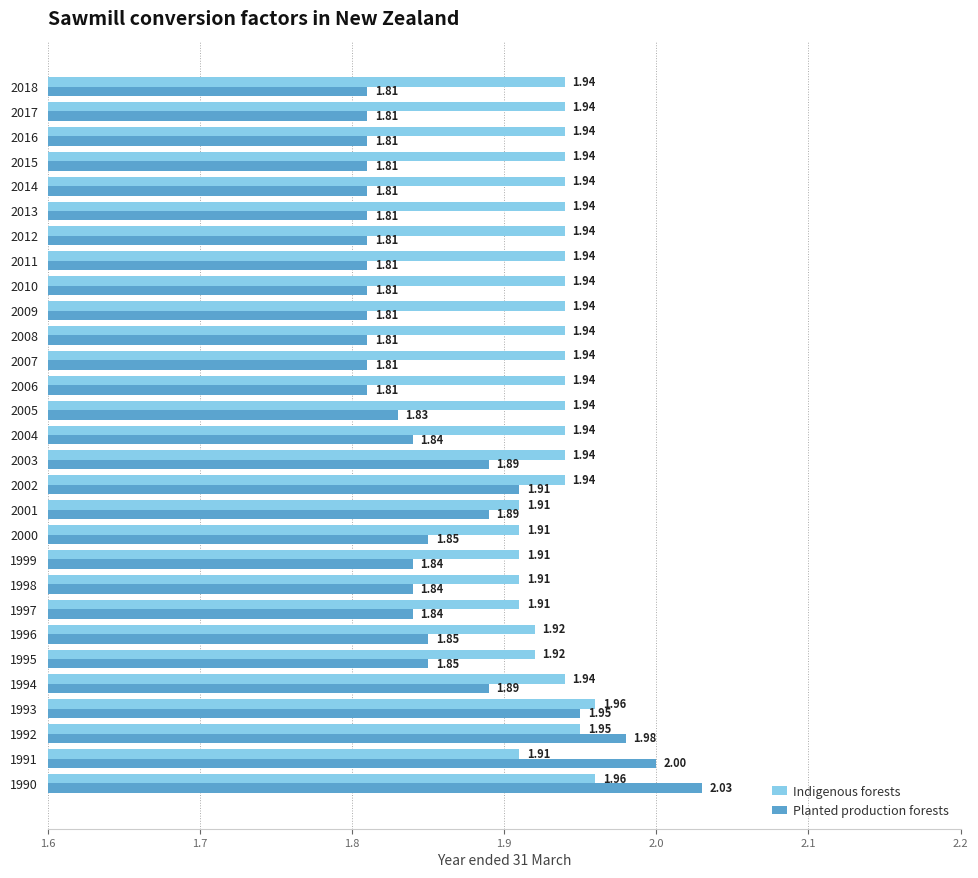

At 1992, list the series in order from smallest to largest.

Indigenous forests, Planted production forests